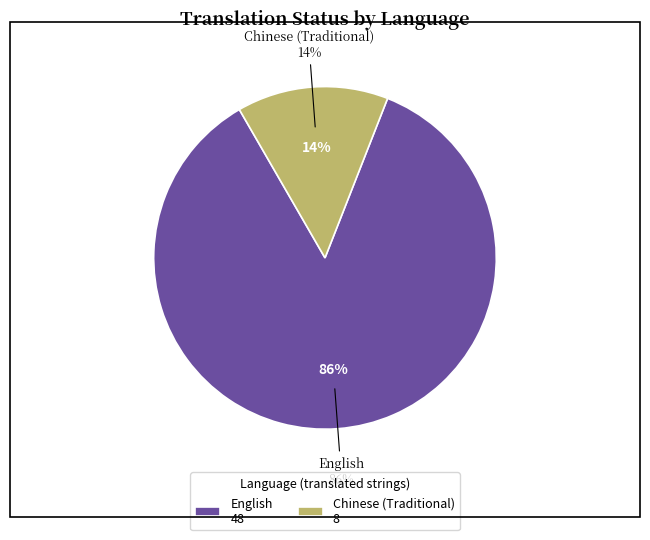

Rank the categories by value from highest to lowest.

English, Chinese (Traditional)